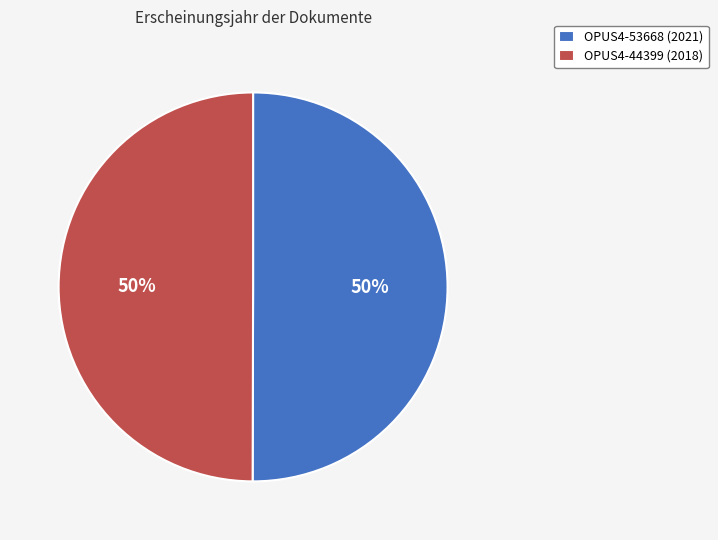

To the nearest percent, what portion does OPUS4-44399 represent?

50%